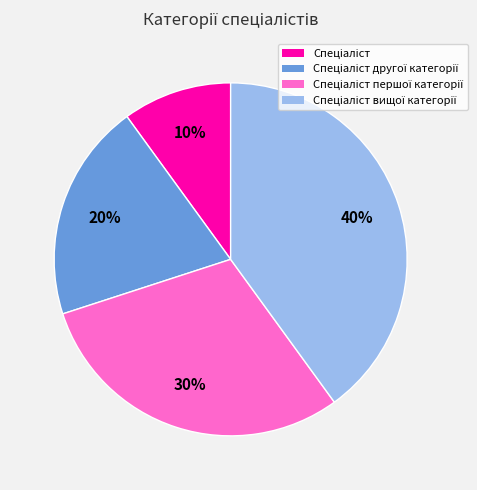

Does any single category account for the majority?

No